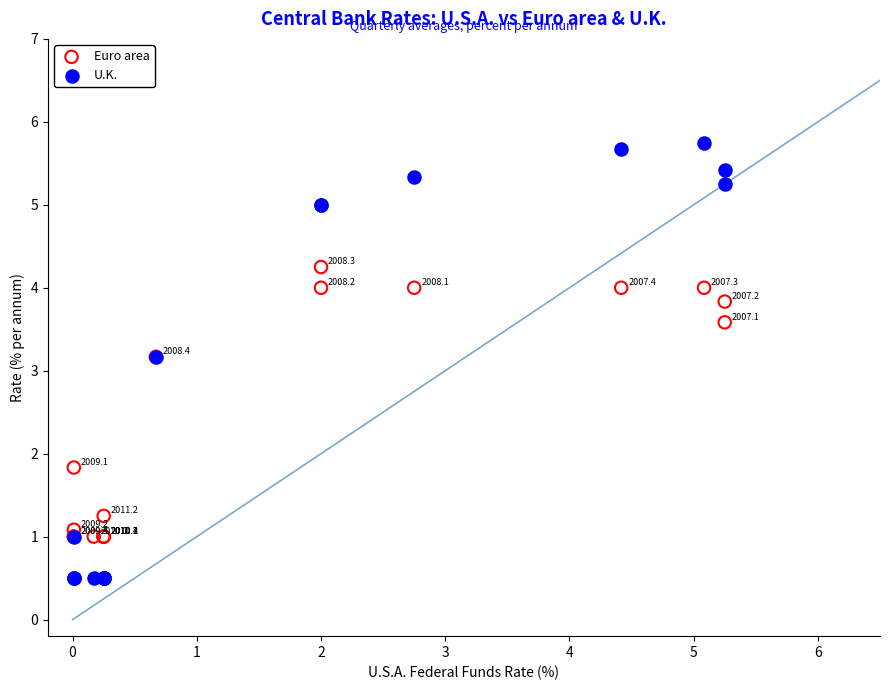

Which series contains the lowest Y value?

U.K.